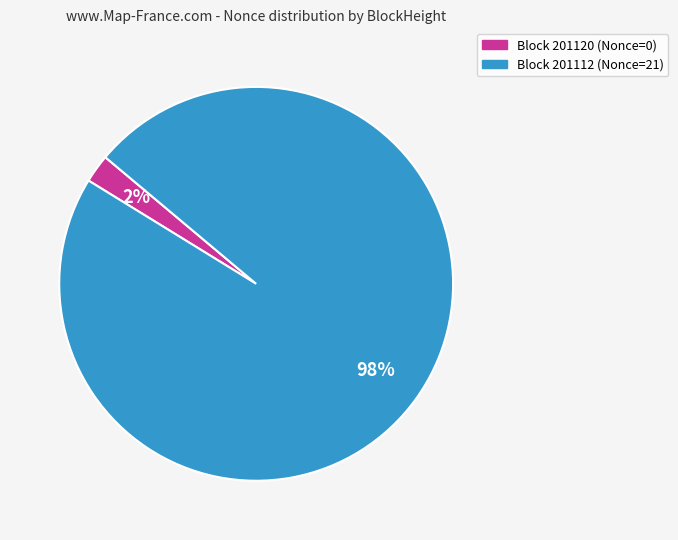

To the nearest percent, what is the average slice percentage?

50%